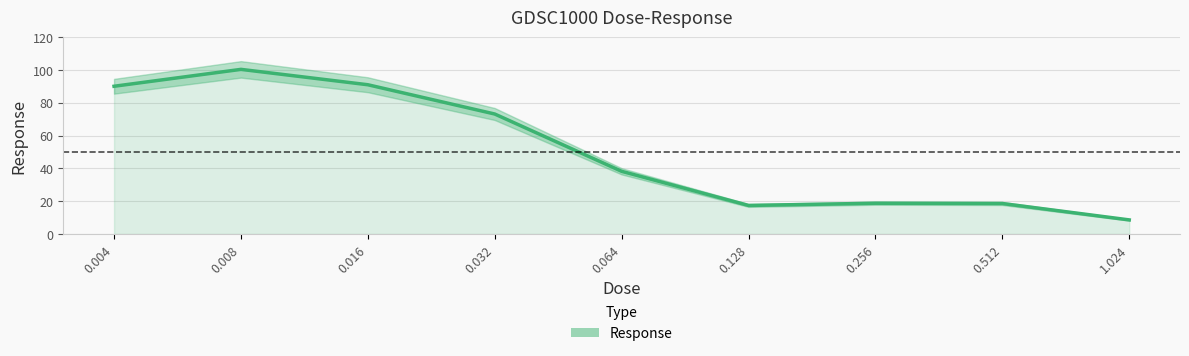

Approximately how many times larger is the value at 0.008 compared to 0.032?

1.4